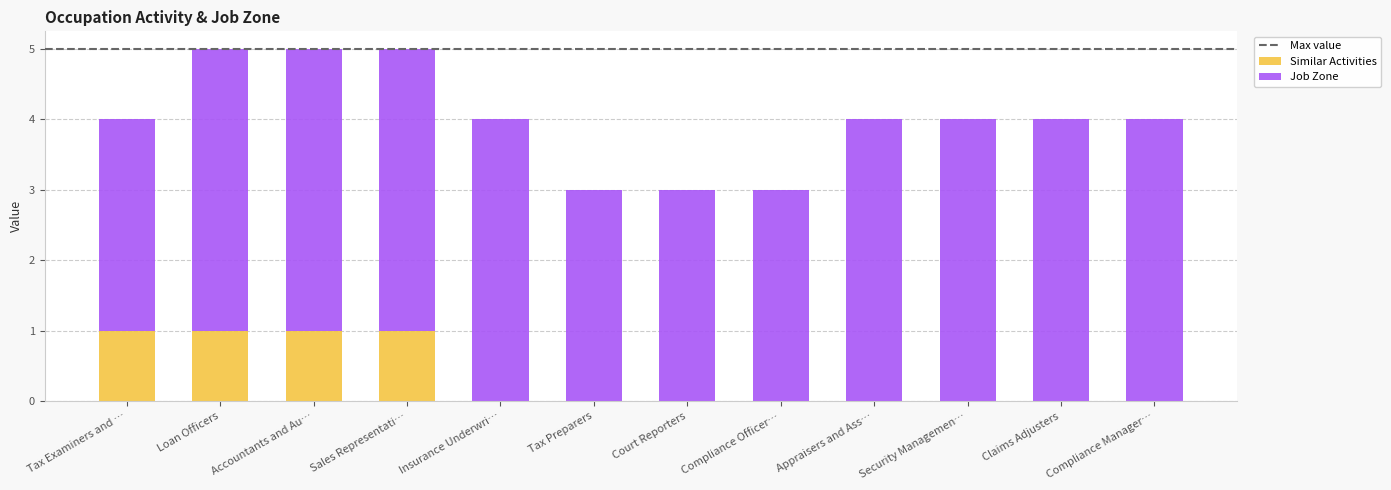

What is the total value across all series at Security Managemen…?

4